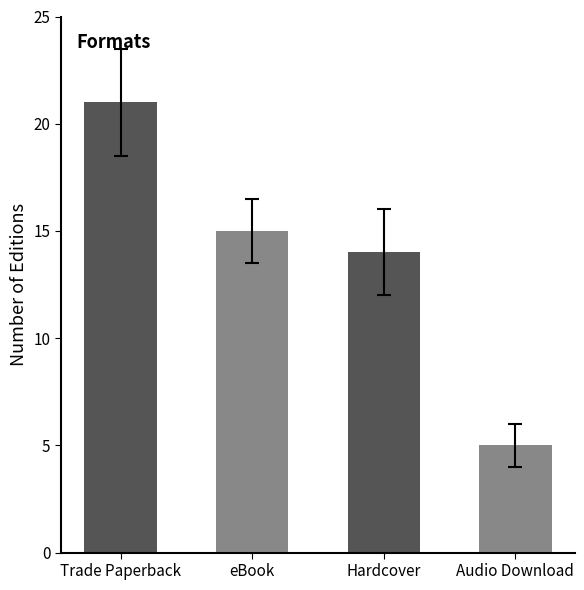

List the labels in order of value, smallest first.

Audio Download, Hardcover, eBook, Trade Paperback